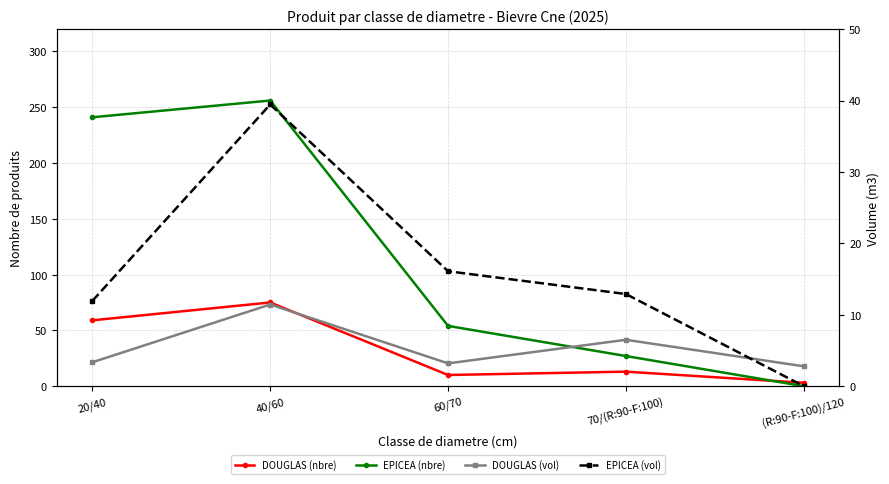

Where is DOUGLAS (nbre) nearest to the value 39?

20/40